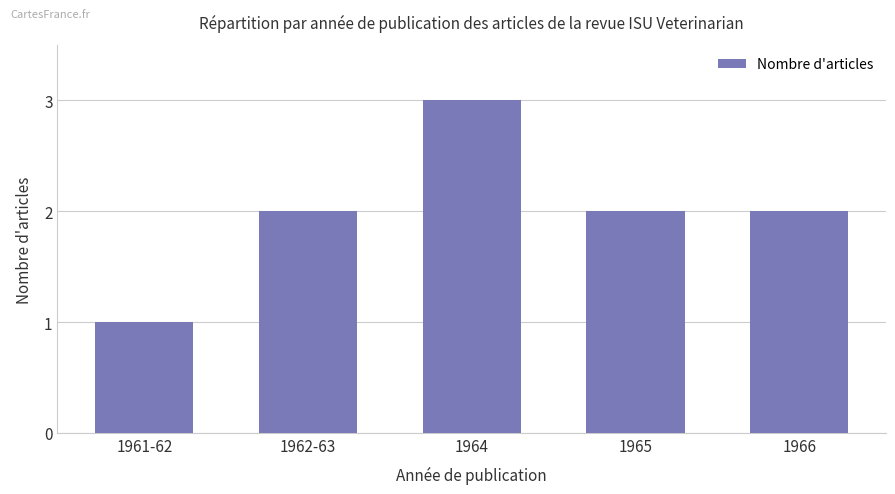

Reading left to right, extract all data points from this chart.

1961-62=1	1962-63=2	1964=3	1965=2	1966=2